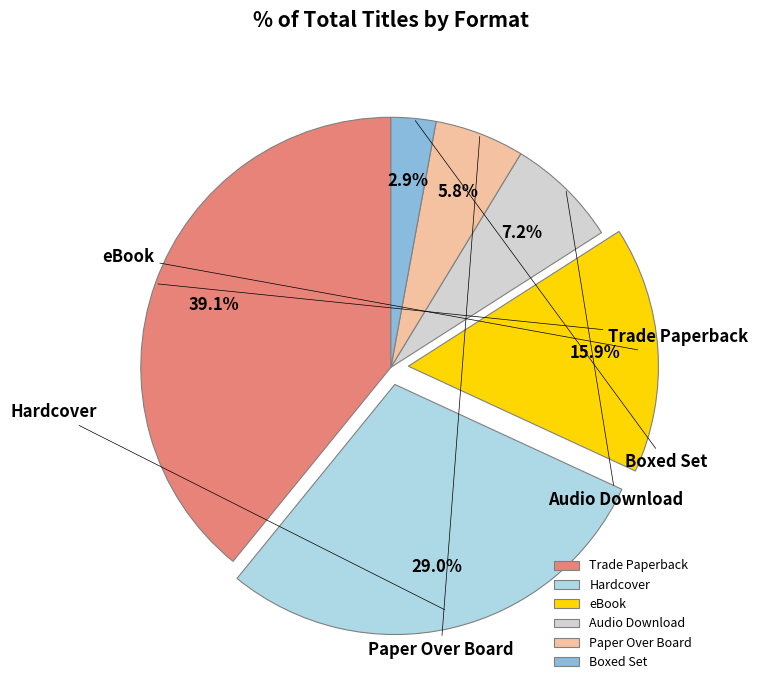

Does Audio Download represent more than half of the total?

No